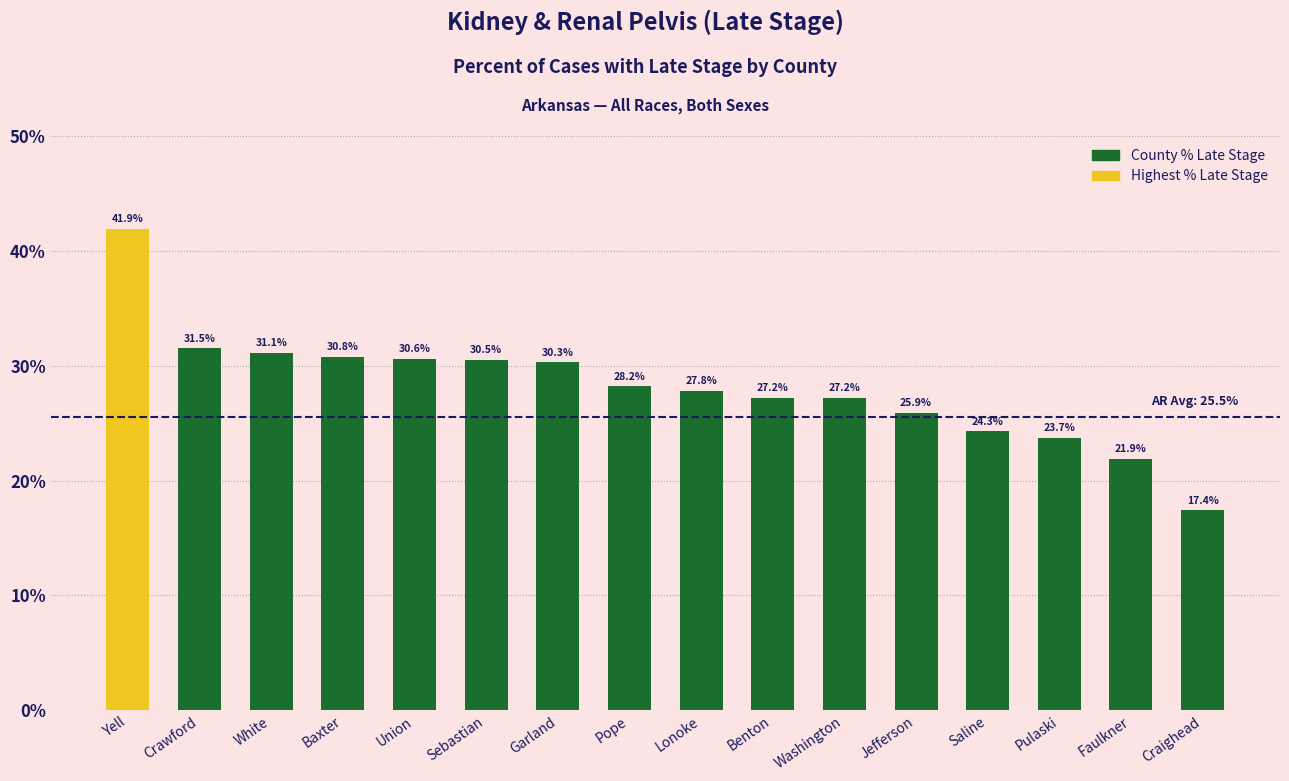

What is the greatest value displayed?

41.9